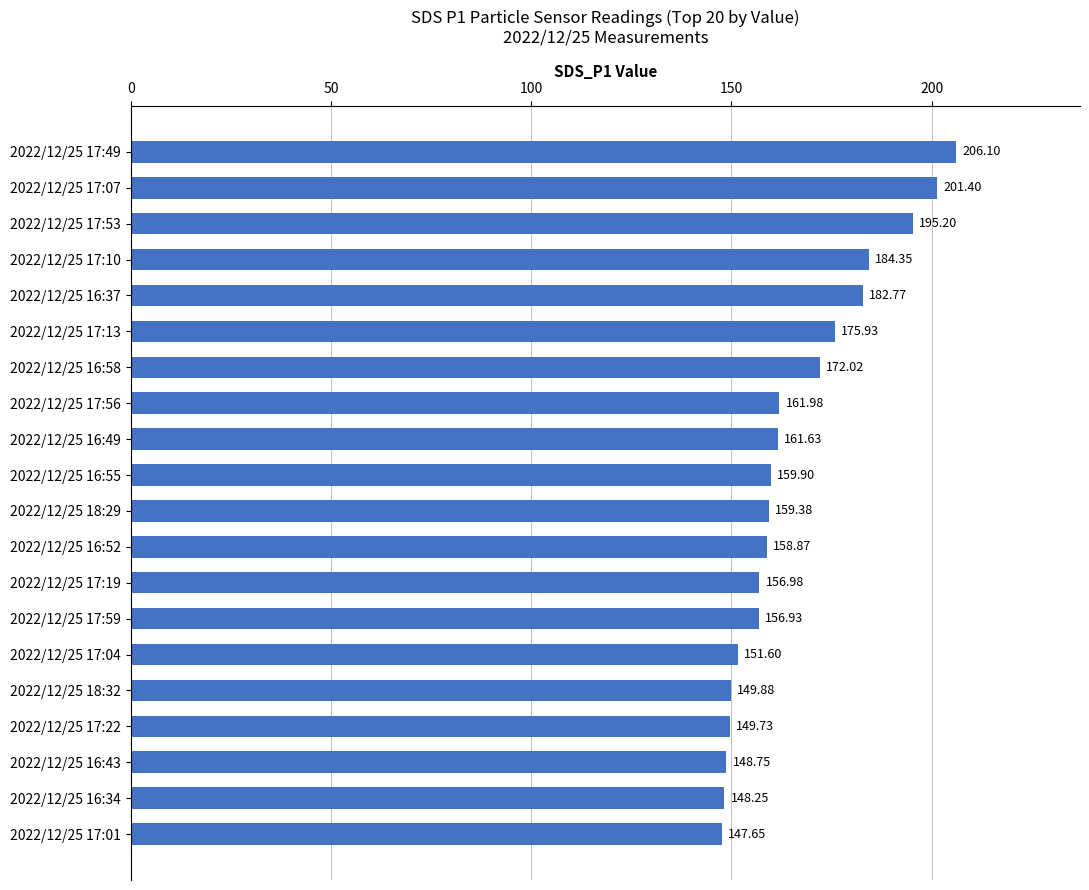

List the labels in order of value, smallest first.

2022/12/25 17:01, 2022/12/25 16:34, 2022/12/25 16:43, 2022/12/25 17:22, 2022/12/25 18:32, 2022/12/25 17:04, 2022/12/25 17:59, 2022/12/25 17:19, 2022/12/25 16:52, 2022/12/25 18:29, 2022/12/25 16:55, 2022/12/25 16:49, 2022/12/25 17:56, 2022/12/25 16:58, 2022/12/25 17:13, 2022/12/25 16:37, 2022/12/25 17:10, 2022/12/25 17:53, 2022/12/25 17:07, 2022/12/25 17:49